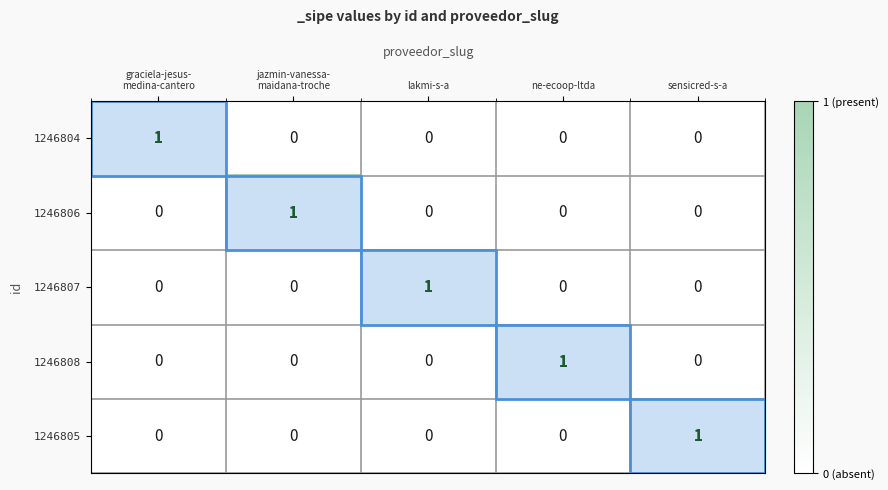

At how many categories does at least one series exceed 0?

5